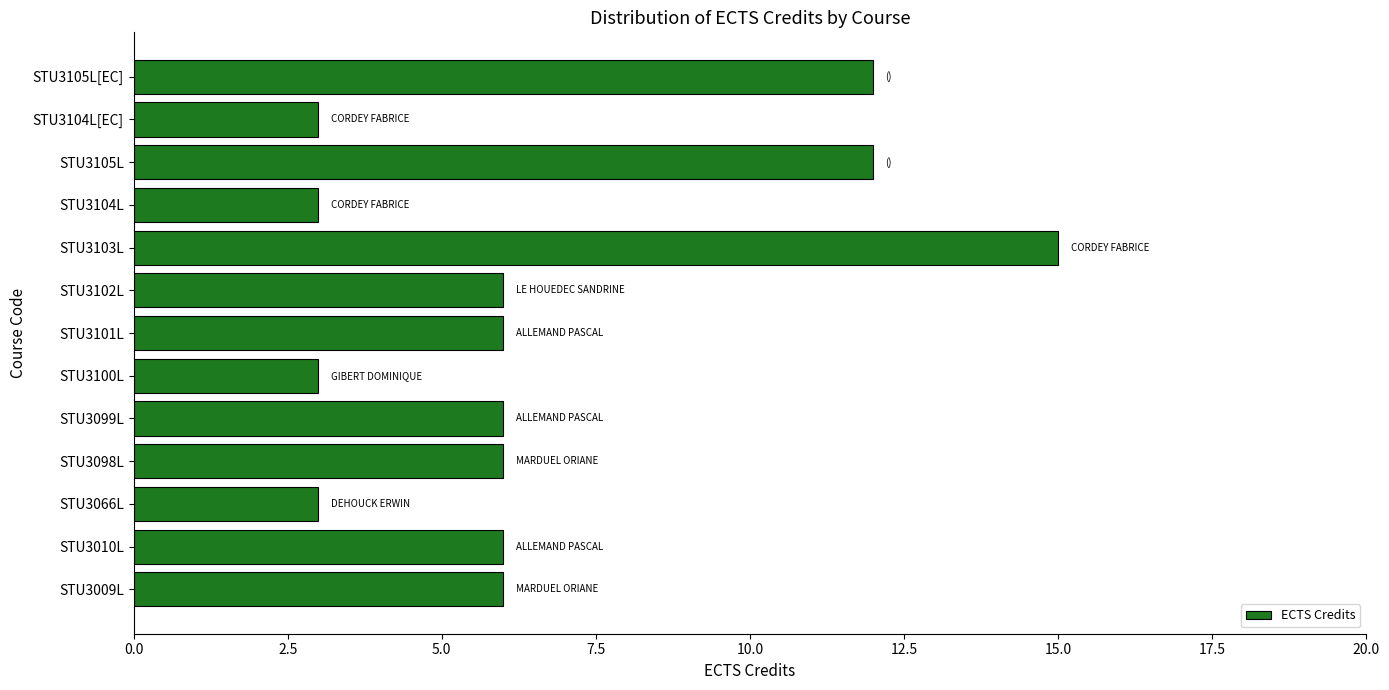

The value at STU3105L[EC] is 21. True or false?

False